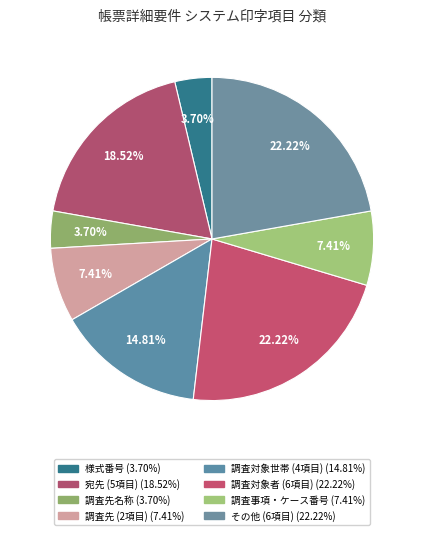

Which category has the smallest portion of the pie?

様式番号